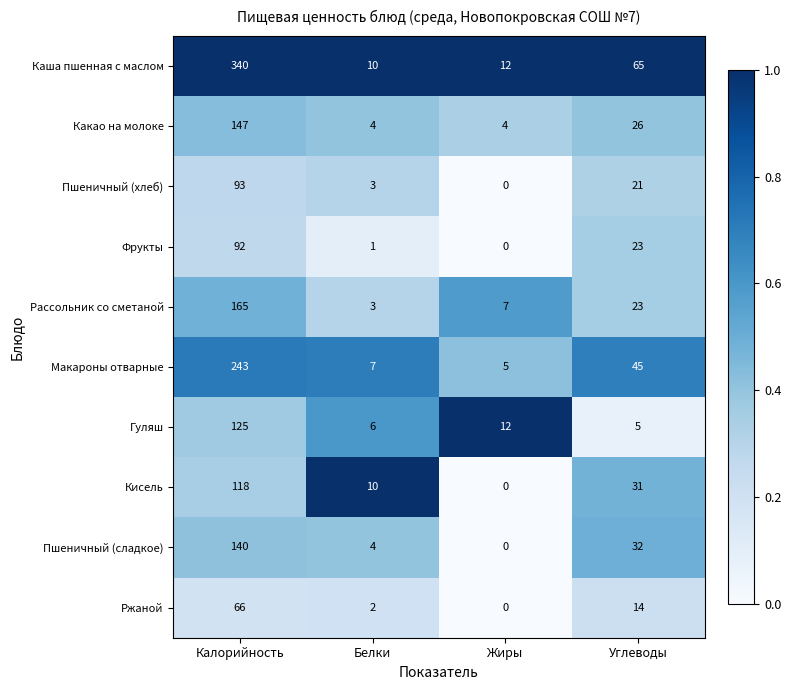

True or false: Гуляш has a value of 125 at Калорийность.

True